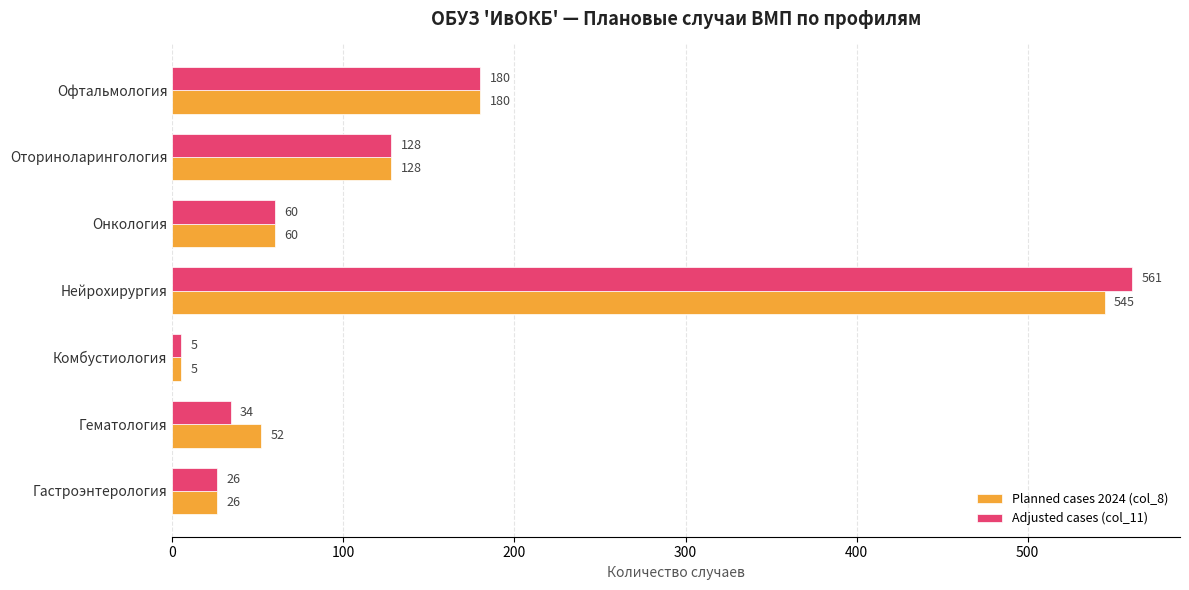

Which series has the largest range (max minus min)?

Adjusted cases (col_11)